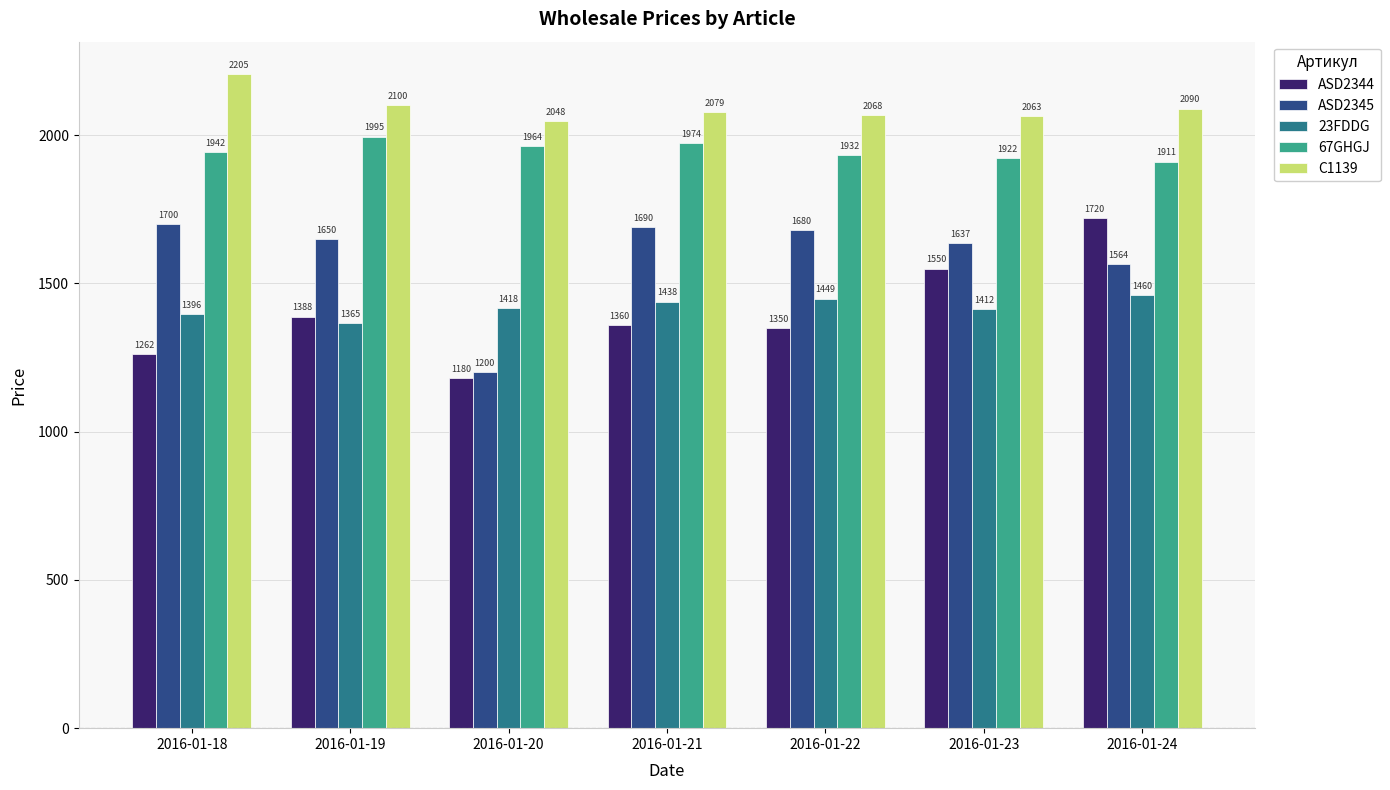

What is the sum of the ASD2344 values at 2016-01-22 and 2016-01-23?

2900.0